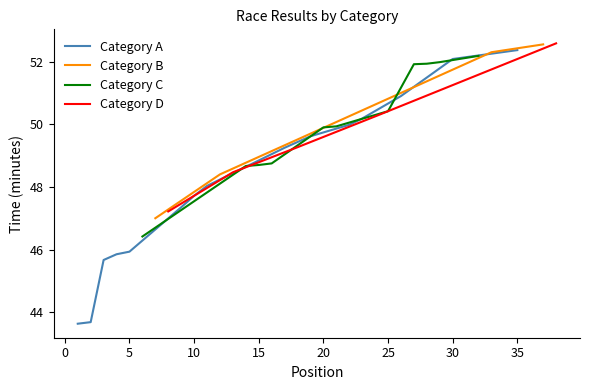

What is the minimum value for Category A?

43.6